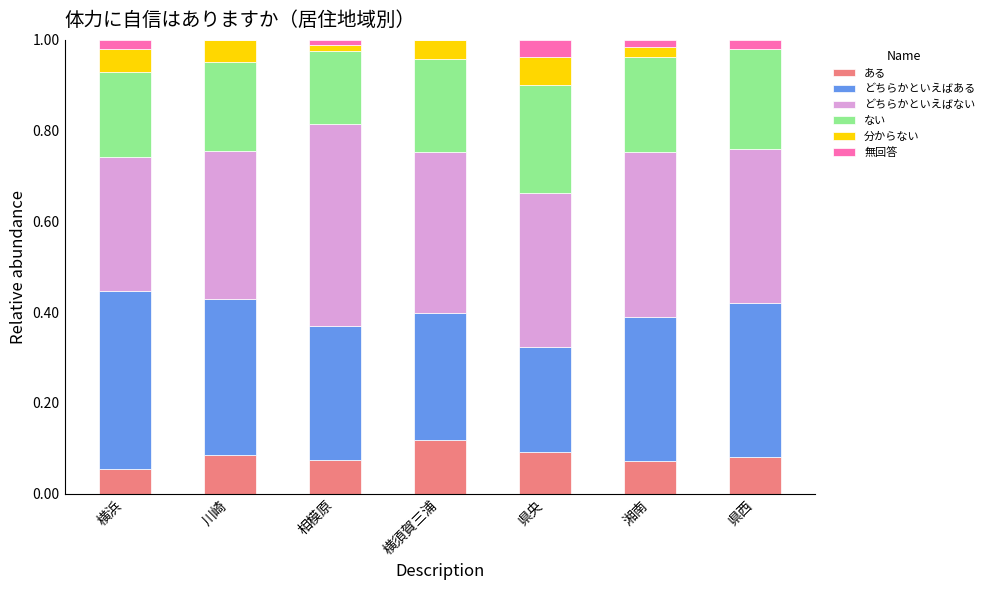

What is the total value across all series at 横須賀三浦?

1.0